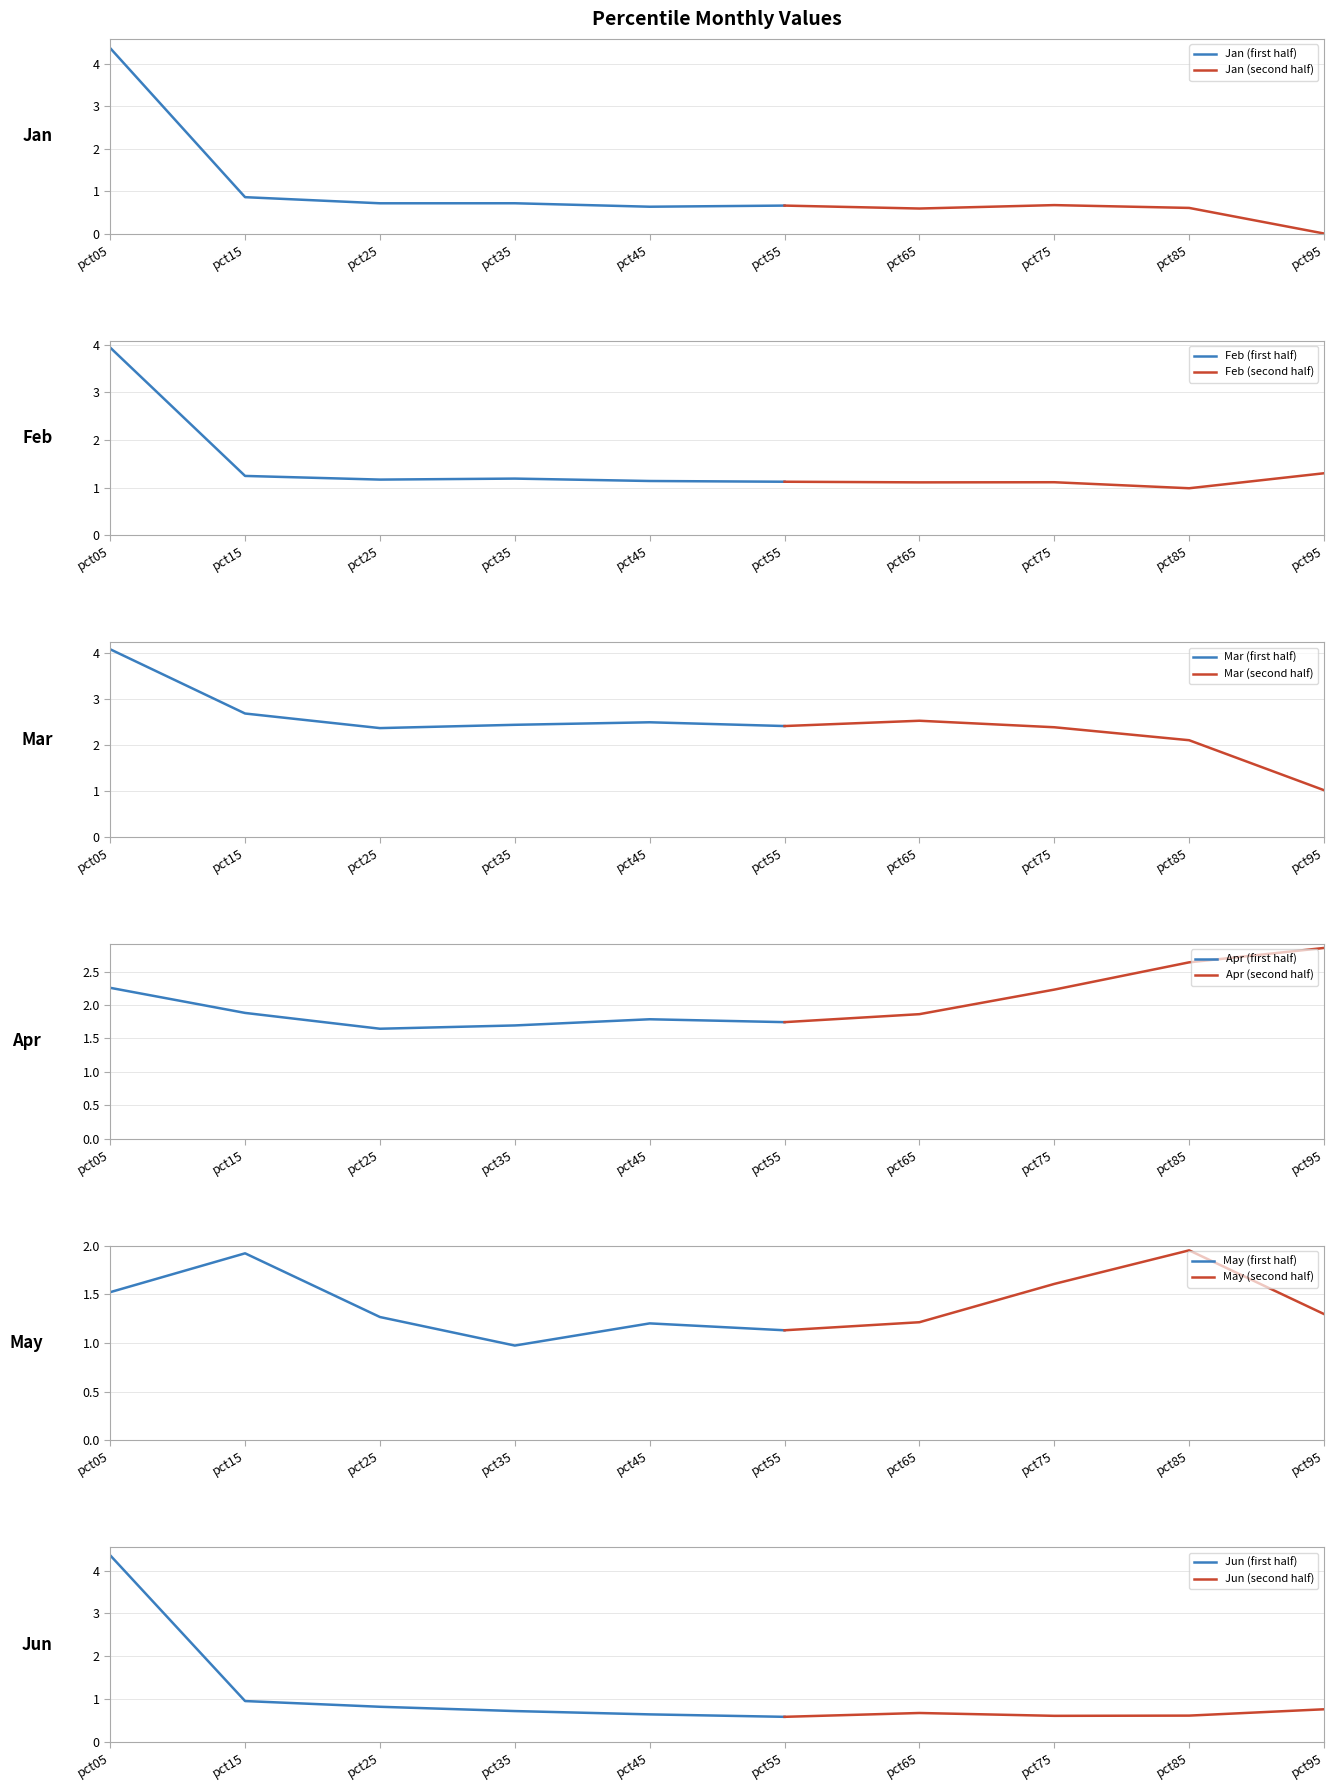

What is the difference between the Apr values at pct35 and pct15?

0.2